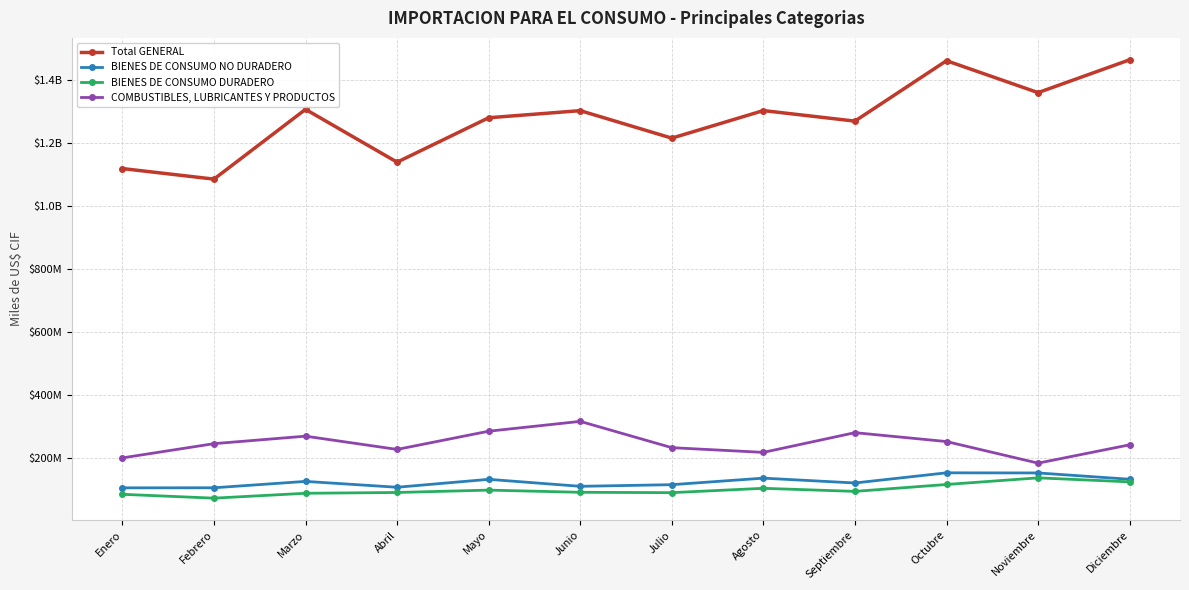

Reading left to right, what are all the values shown in this chart?

Total GENERAL: 1118119892.0	1084597905.8	1306096731.7	1138391679.0	1279409361.1	1301976968.6	1214693858.9	1302203928.2	1268765431.7	1460546279.4	1359201942.8	1463406674.3
BIENES DE CONSUMO NO DURADERO: 104436393.6	104632082.5	124907954.4	106299684.7	131461722.4	109281715.7	114467477.8	135214410.8	119878194.9	152129268.2	151717692.0	131695391.7
BIENES DE CONSUMO DURADERO: 83888416.9	71689060.9	87184664.1	89698195.8	97229706.5	90295952.8	89164714.8	102956212.2	93196582.3	115111209.5	136136835.3	123380449.0
COMBUSTIBLES, LUBRICANTES Y PRODUCTOS: 199549498.4	244703267.8	268489098.0	226430539.3	284237368.0	315455681.2	231988789.0	217041704.4	279627922.6	251408455.9	182841886.2	241030239.0